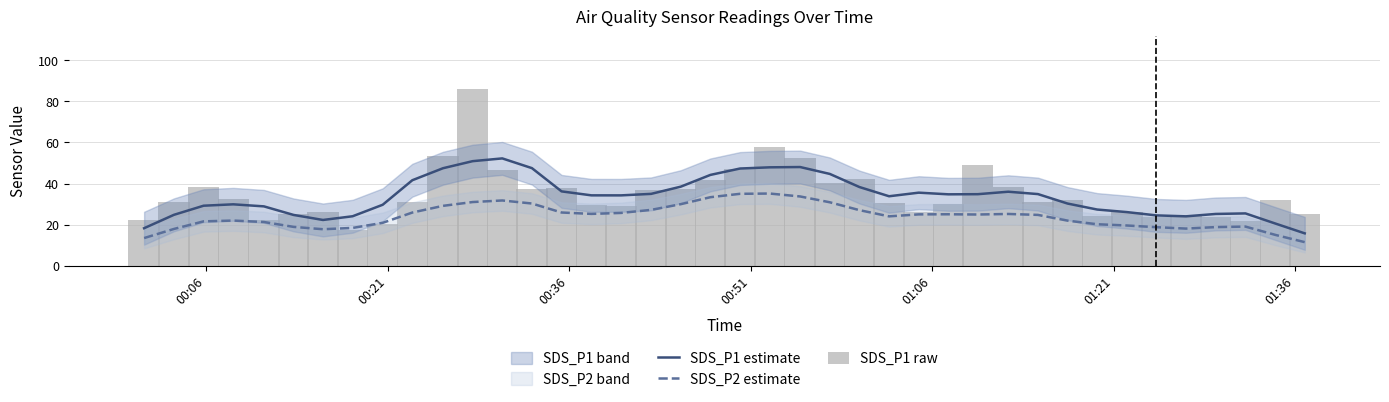

How many values in the SDS_P1 estimate series are below 34?

19